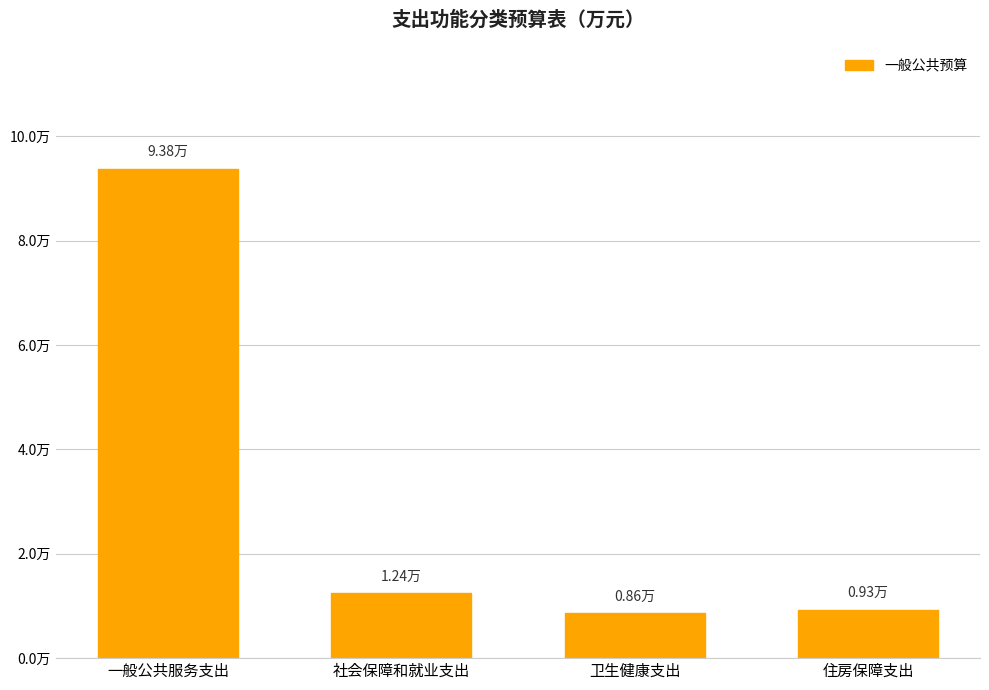

Does the chart contain any negative values?

No